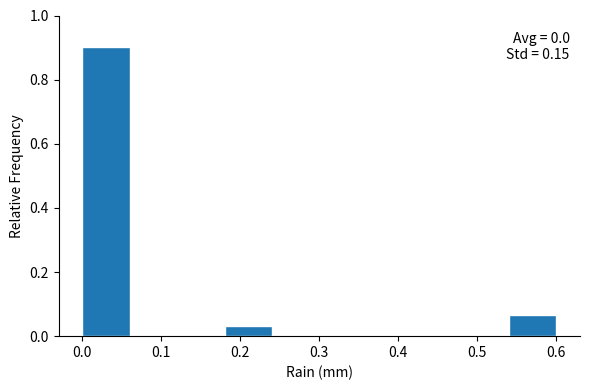

Over which range of the x-axis is the bar tallest?

0.00 to 0.06